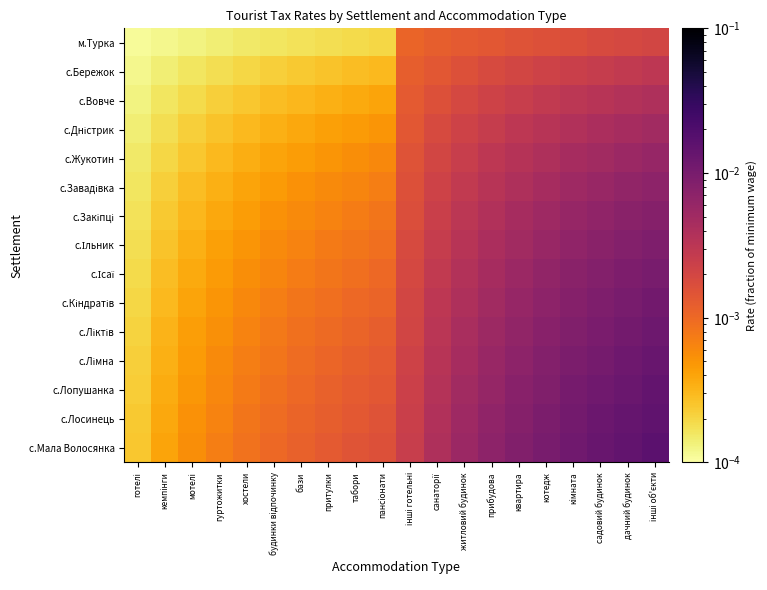

At which category does the chart reach its minimum across all series?

готелі